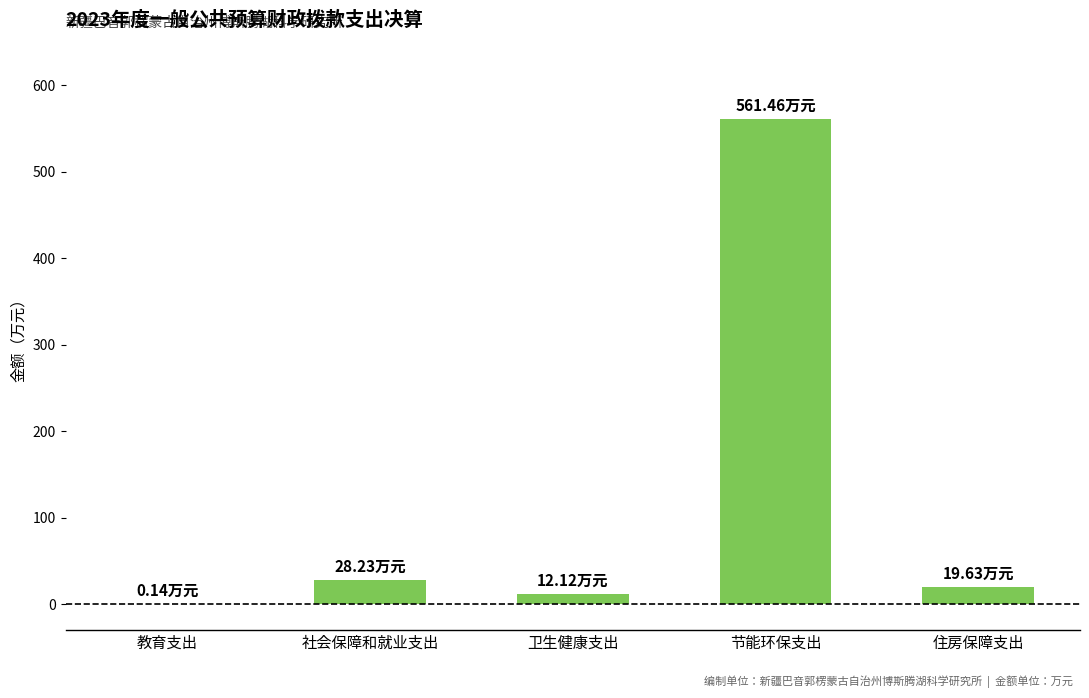

What is the sum of all values?

621.6